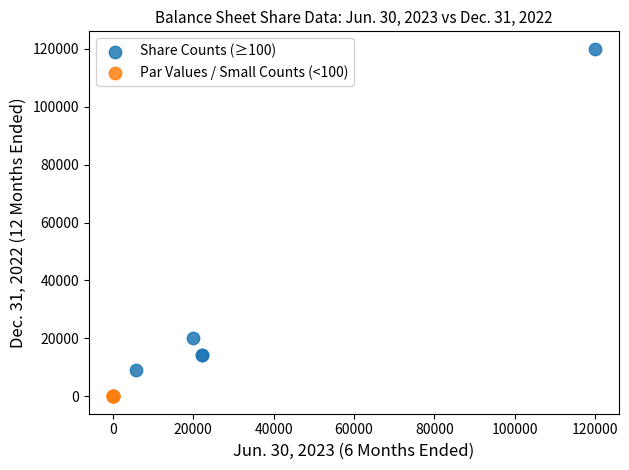

What are all the series names shown in the legend?

Share Counts (≥100), Par Values / Small Counts (<100)